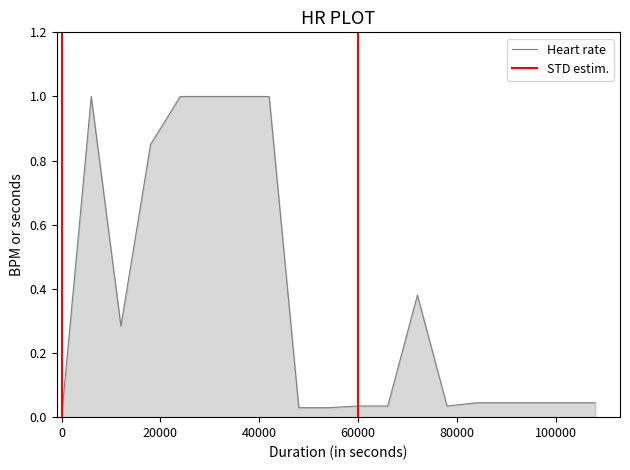

The value at 287292222 is 0.4. True or false?

False